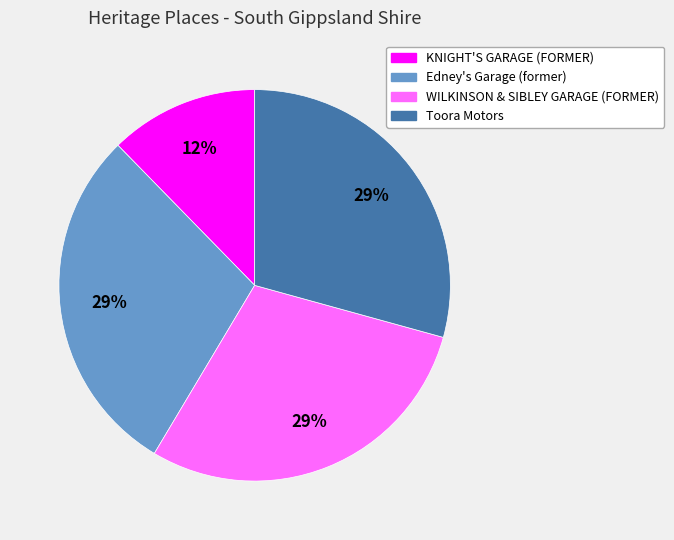

Do Edney's Garage (former) and KNIGHT'S GARAGE (FORMER) together represent more than half of the pie?

No